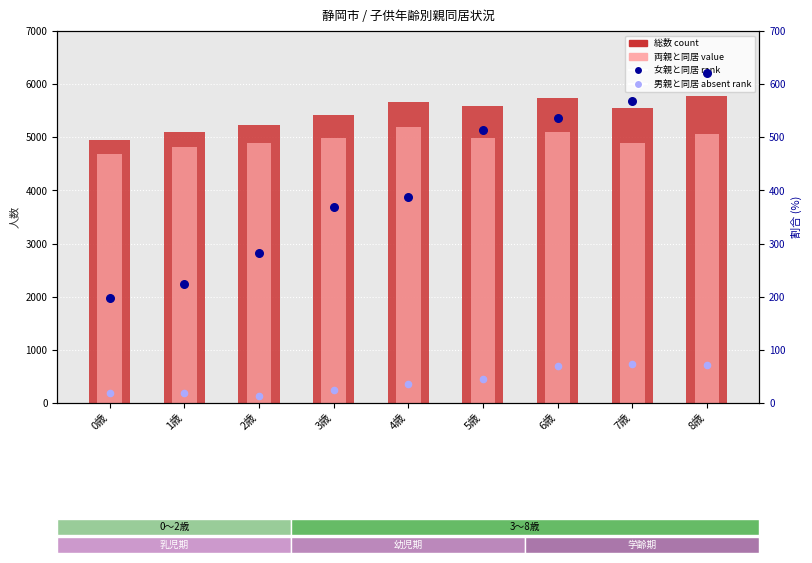

What are all the series names shown in the legend?

総数 count, 両親と同居 value, 女親と同居 rank, 男親と同居 absent rank